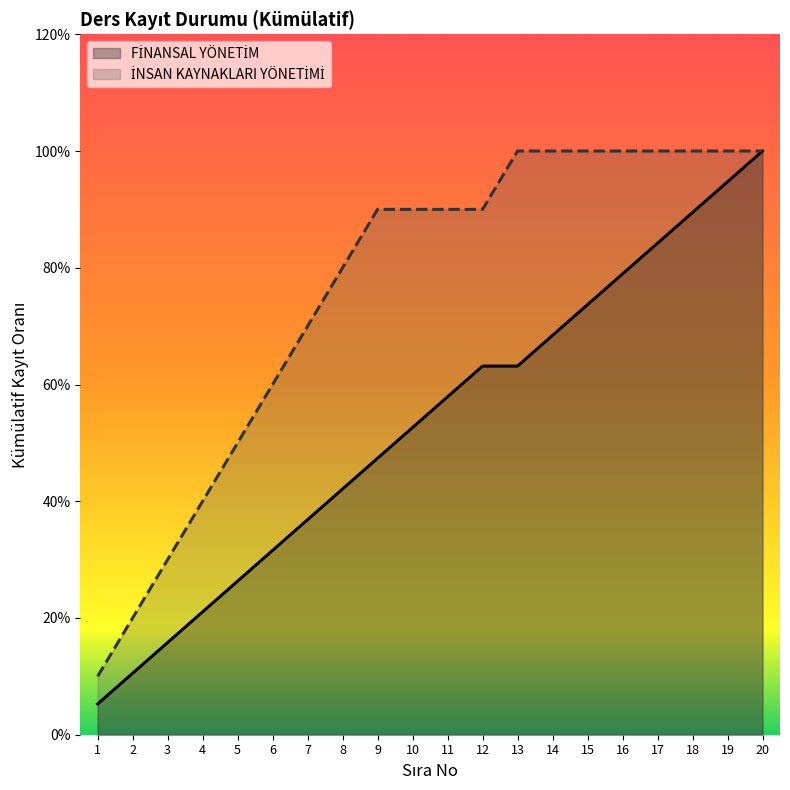

Which series has the widest spread of values?

FİNANSAL YÖNETİM